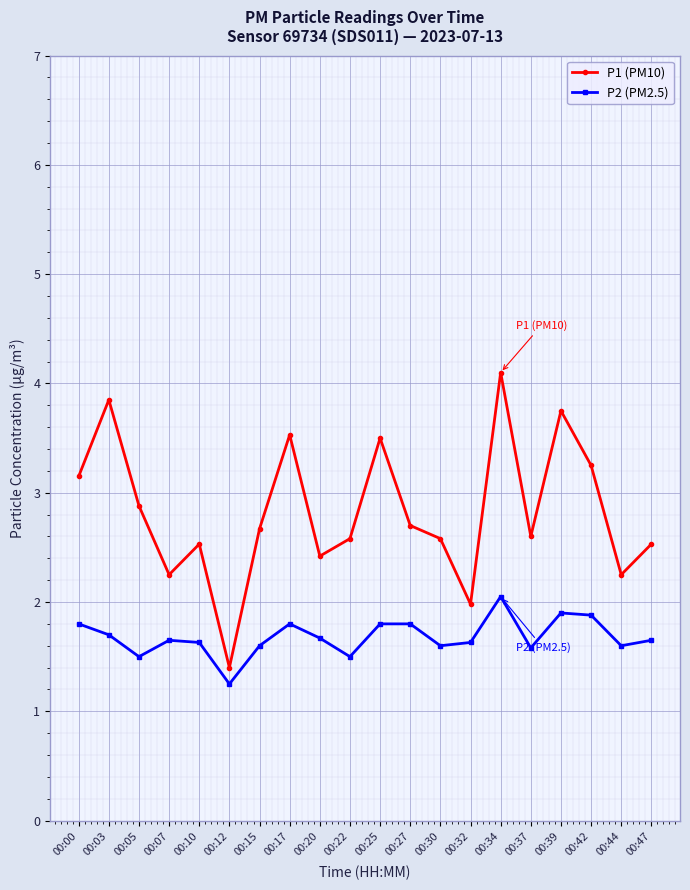

Is the value of P2 (PM2.5) at 00:27 greater than the value of P1 (PM10) at 00:17?

No